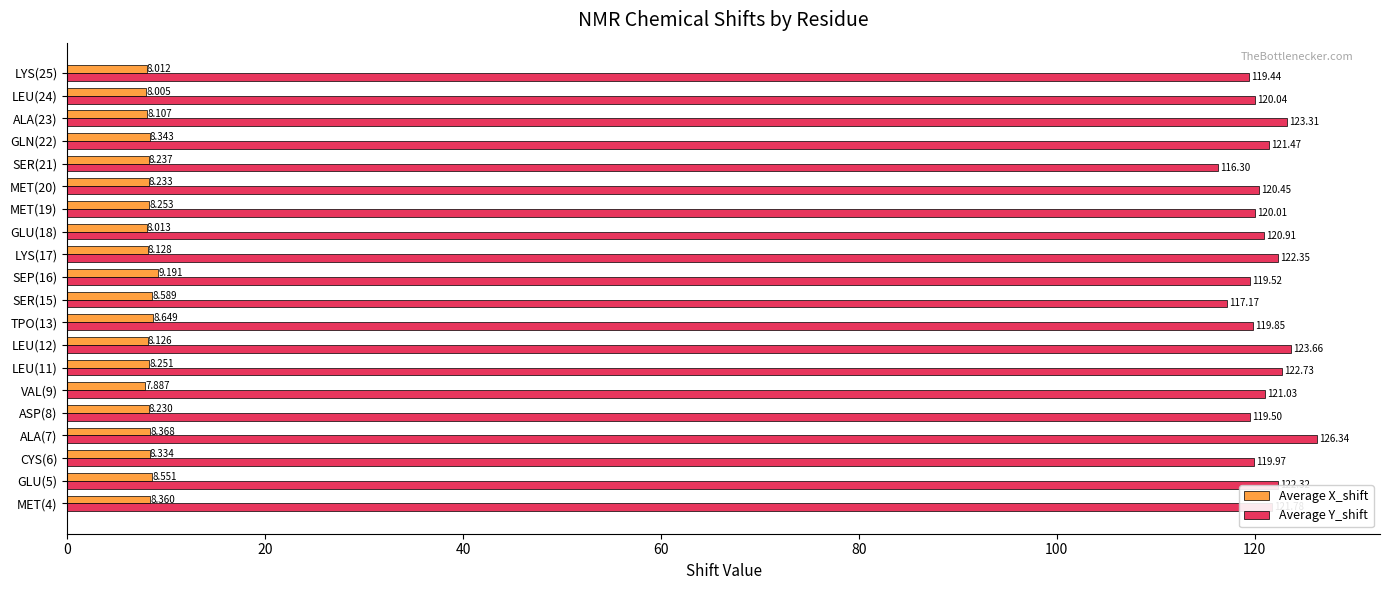

Rank the series by their average value, from lowest to highest.

Average X_shift, Average Y_shift